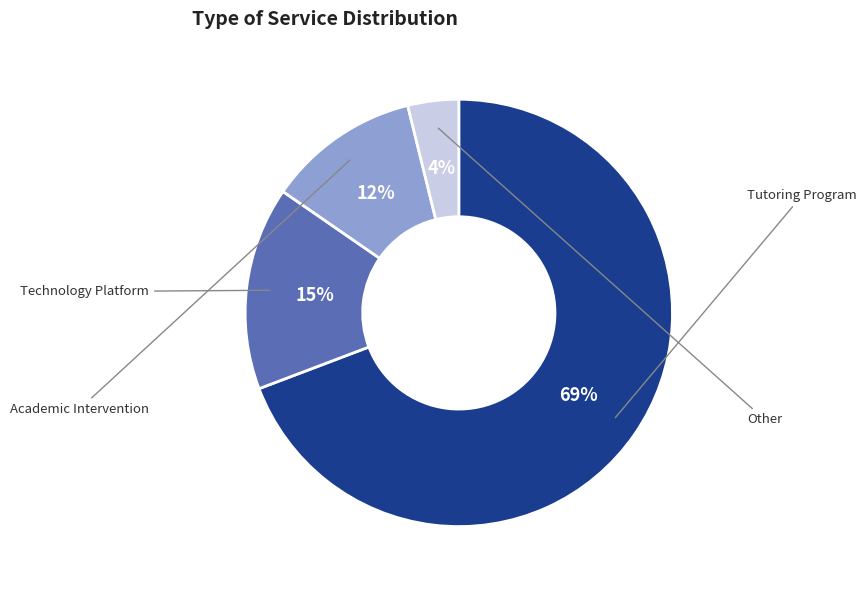

To the nearest percent, what is the difference between the largest and smallest slice percentages?

65%